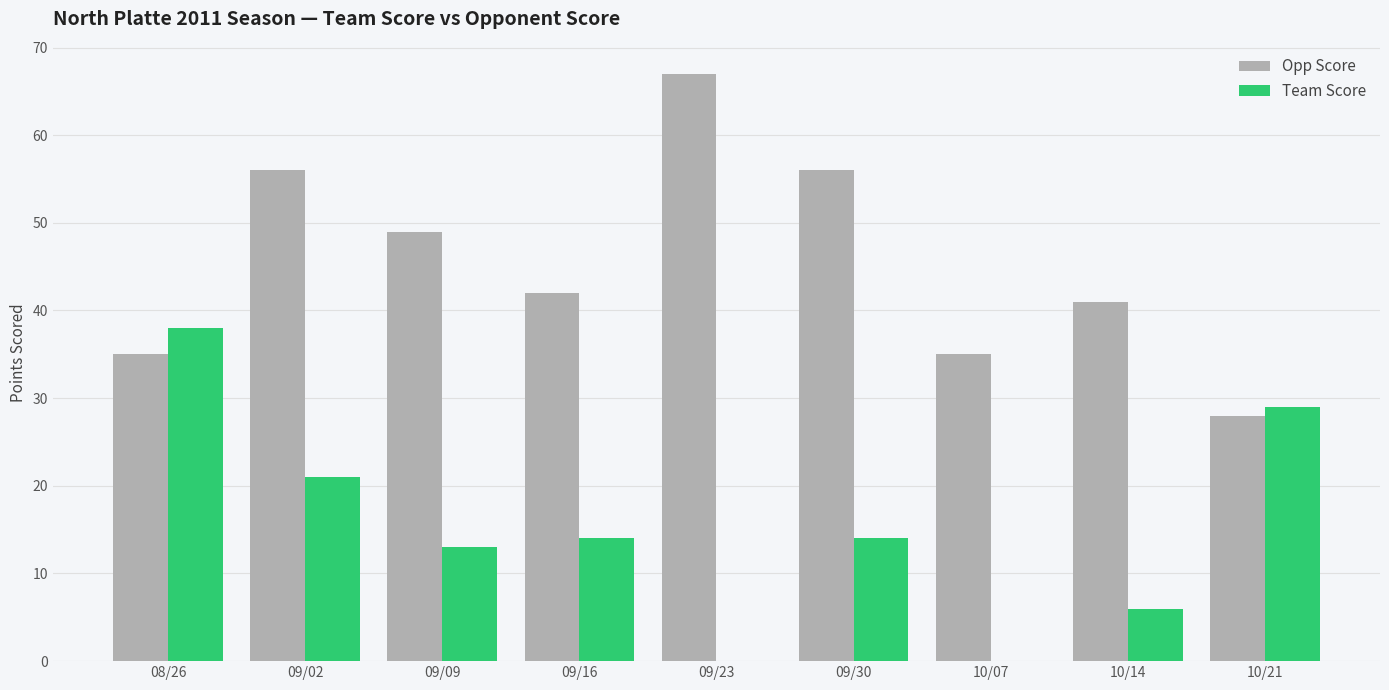

What are all the series names shown in the legend?

Opp Score, Team Score